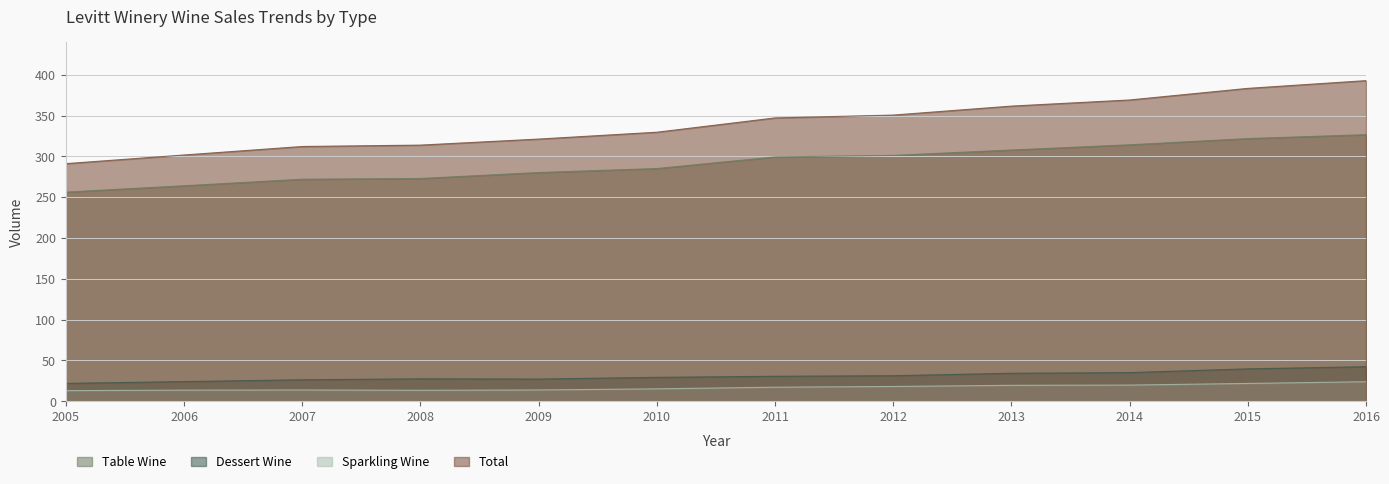

What is the highest value of the Total series?

392.8